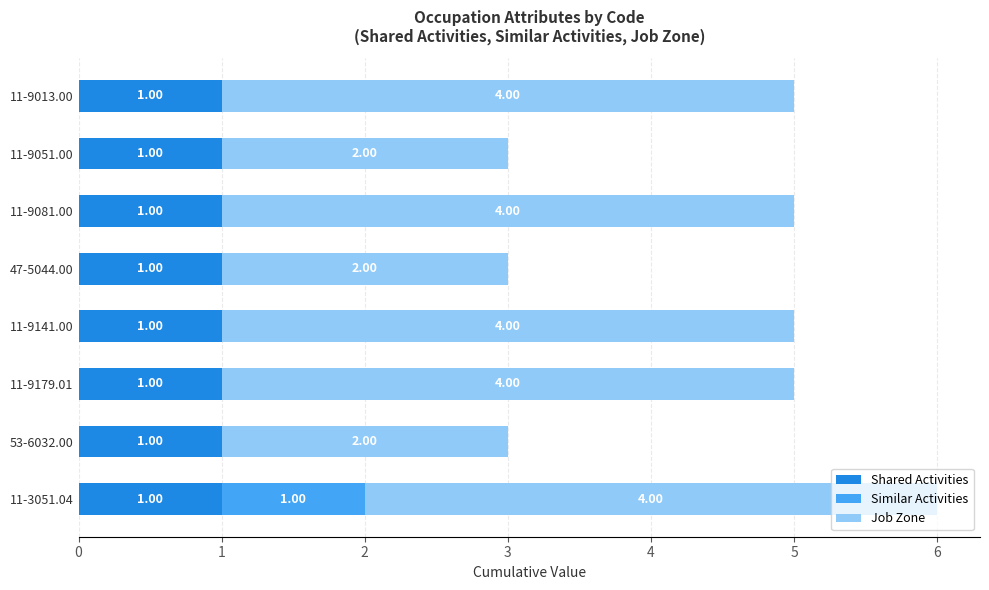

At which category is the sum across all series the highest?

11-3051.04